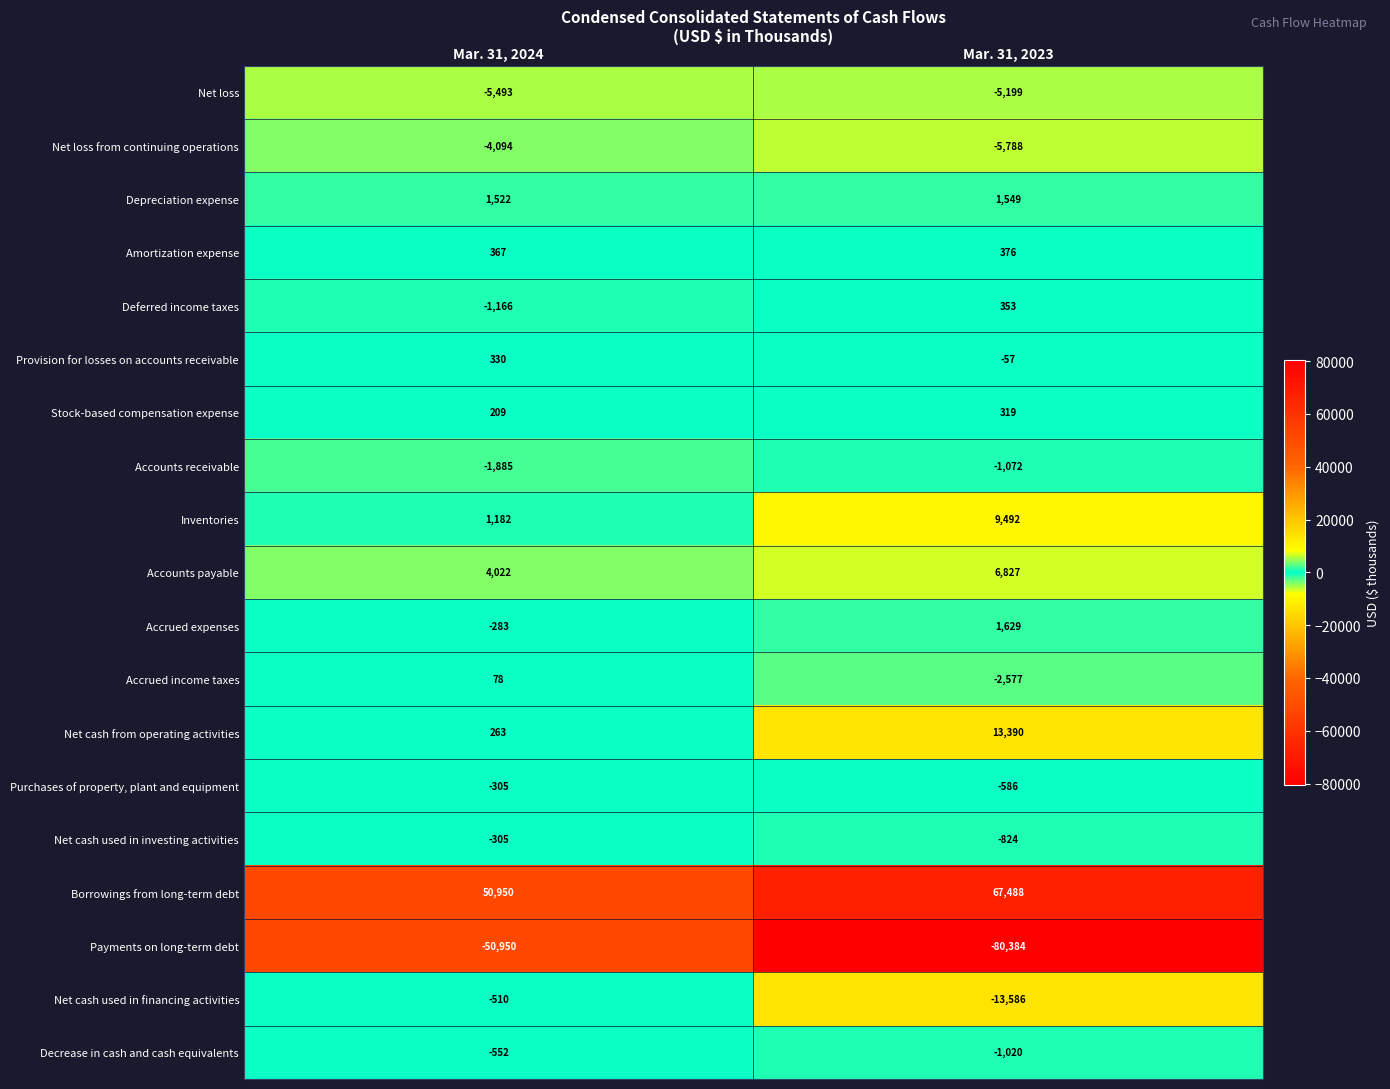

Which label corresponds to the smallest value in the chart?

Mar. 31, 2023